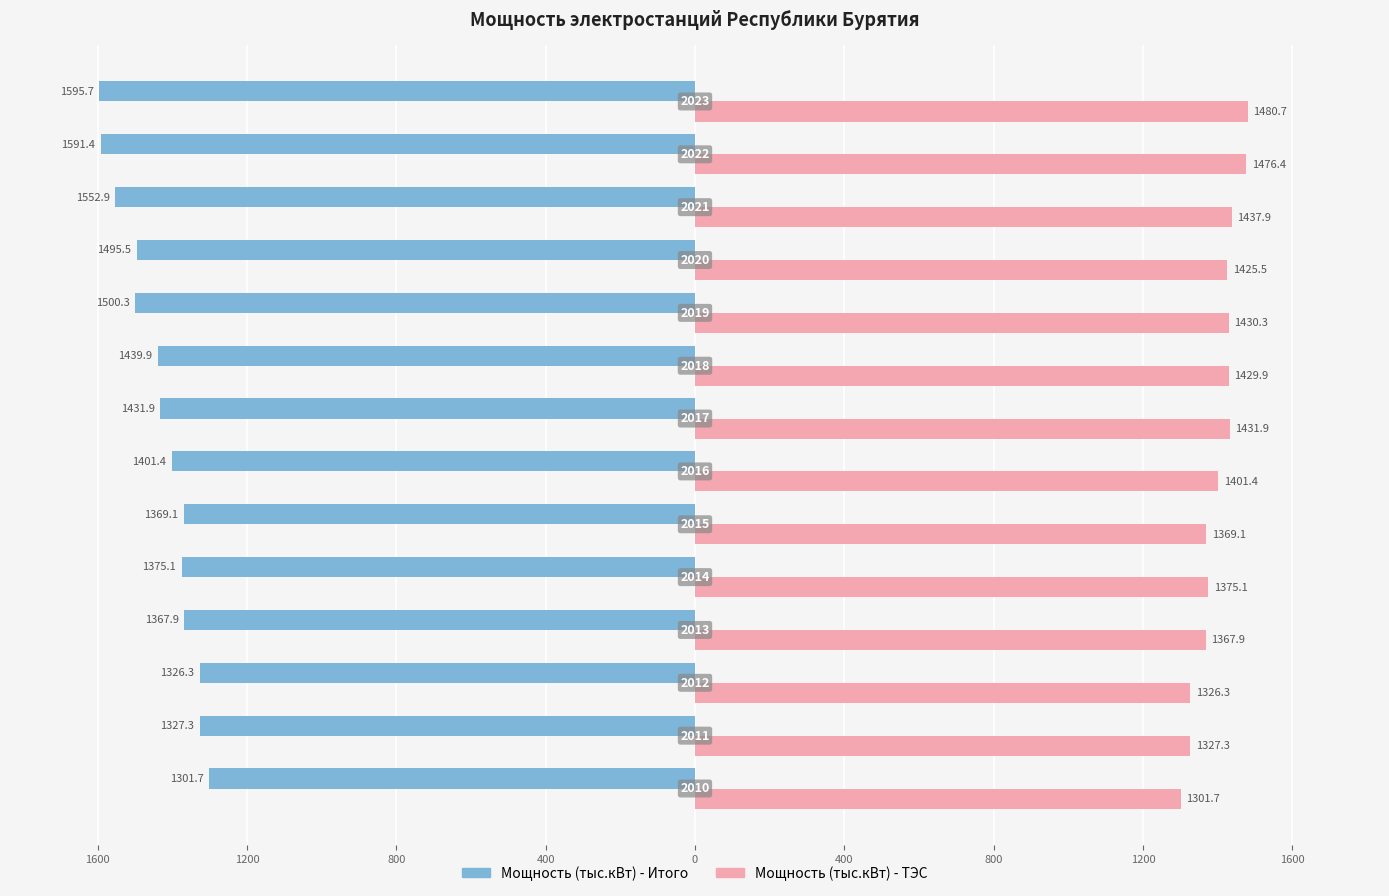

What are all the series names shown in the legend?

Мощность (тыс.кВт) - Итого, Мощность (тыс.кВт) - ТЭС